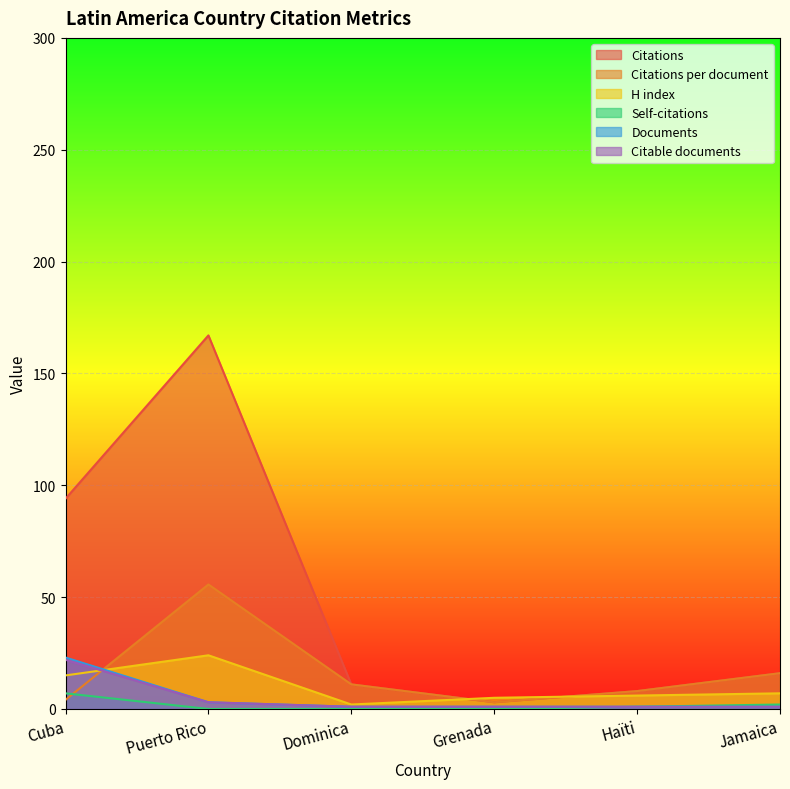

Reading right to left, what are all the values shown in this chart?

Citations: 16.0	8.0	3.0	11.0	167.0	94.0
Citations per document: 16.0	8.0	3.0	11.0	55.7	4.1
H index: 7.0	6.0	5.0	2.0	24.0	15.0
Self-citations: 2.0	1.0	0.0	0.0	0.0	7.0
Documents: 1.0	1.0	1.0	1.0	3.0	23.0
Citable documents: 1.0	1.0	1.0	1.0	3.0	22.0